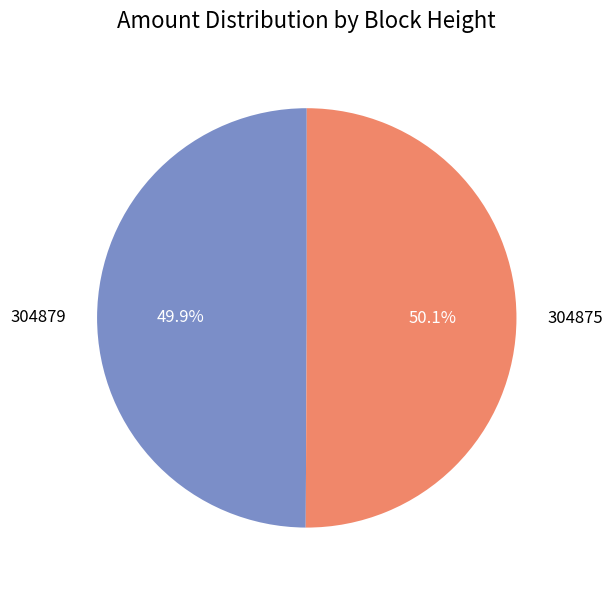

What is the ratio of the value at 304879 to the value at 304875?

1.0